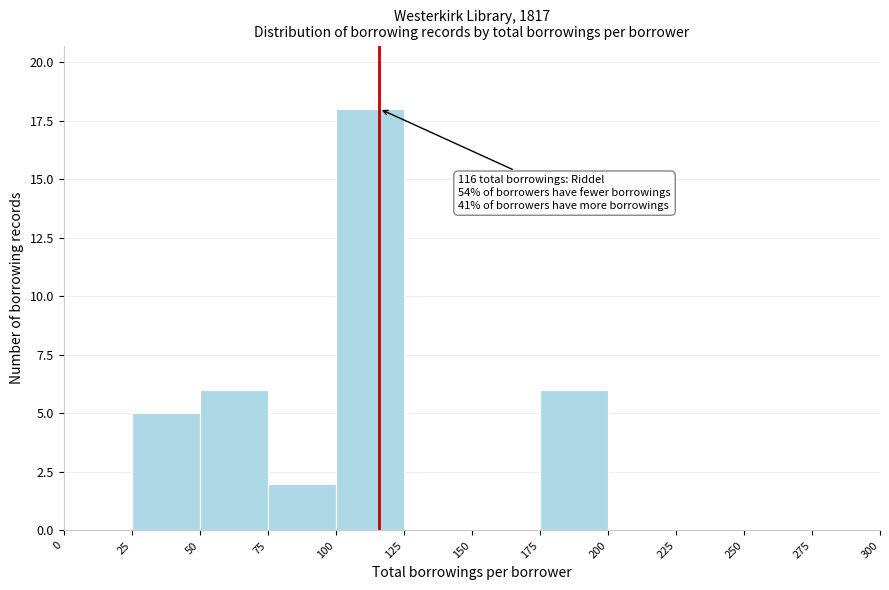

Over which range of the x-axis is the bar tallest?

100 to 125